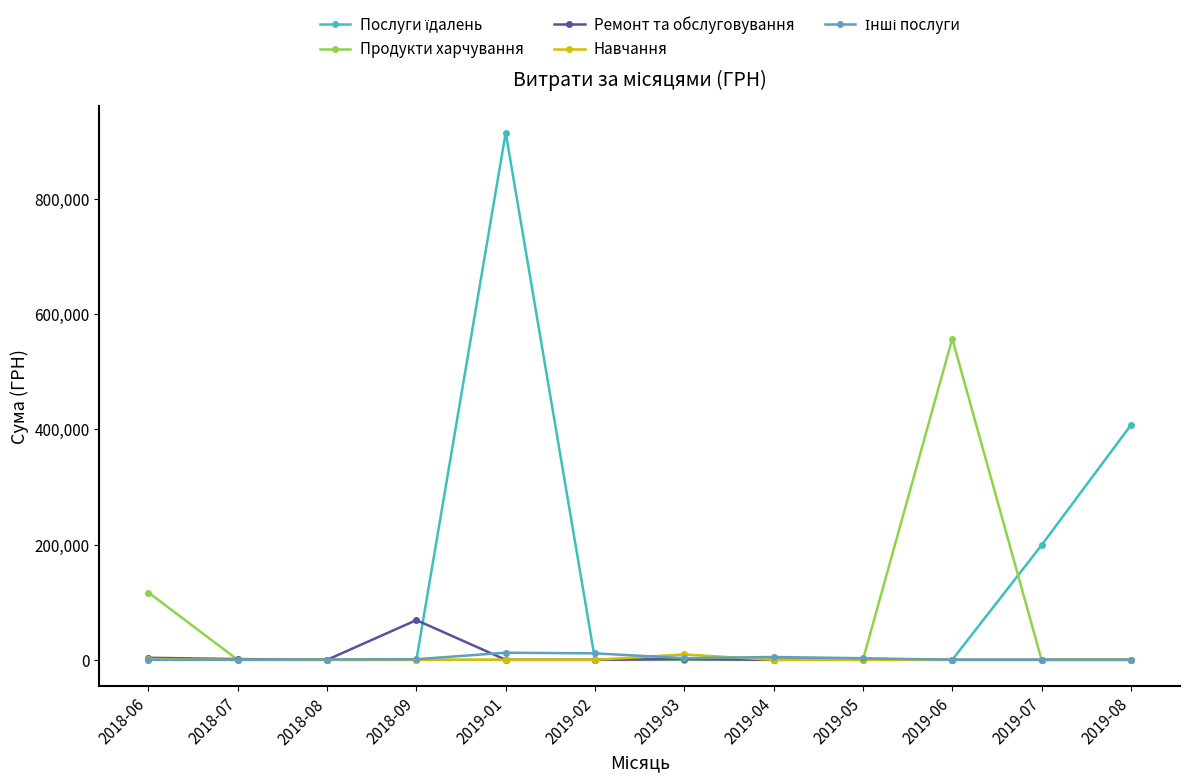

At how many categories does at least one series exceed 392331?

3